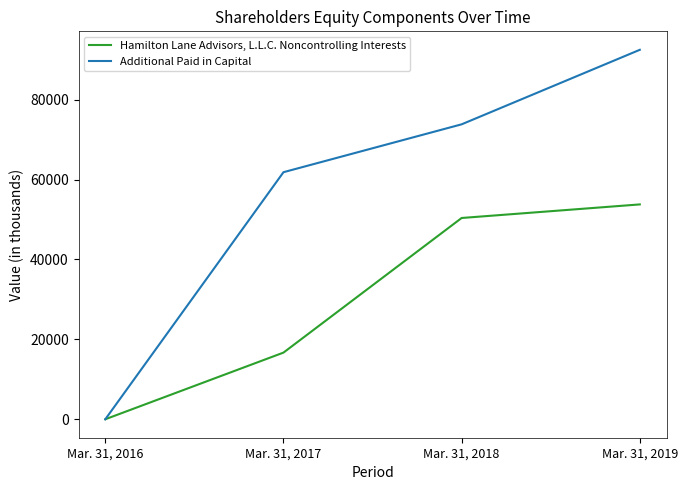

What value does the Hamilton Lane Advisors, L.L.C. Noncontrolling Interests series have at Mar. 31, 2017?

16684